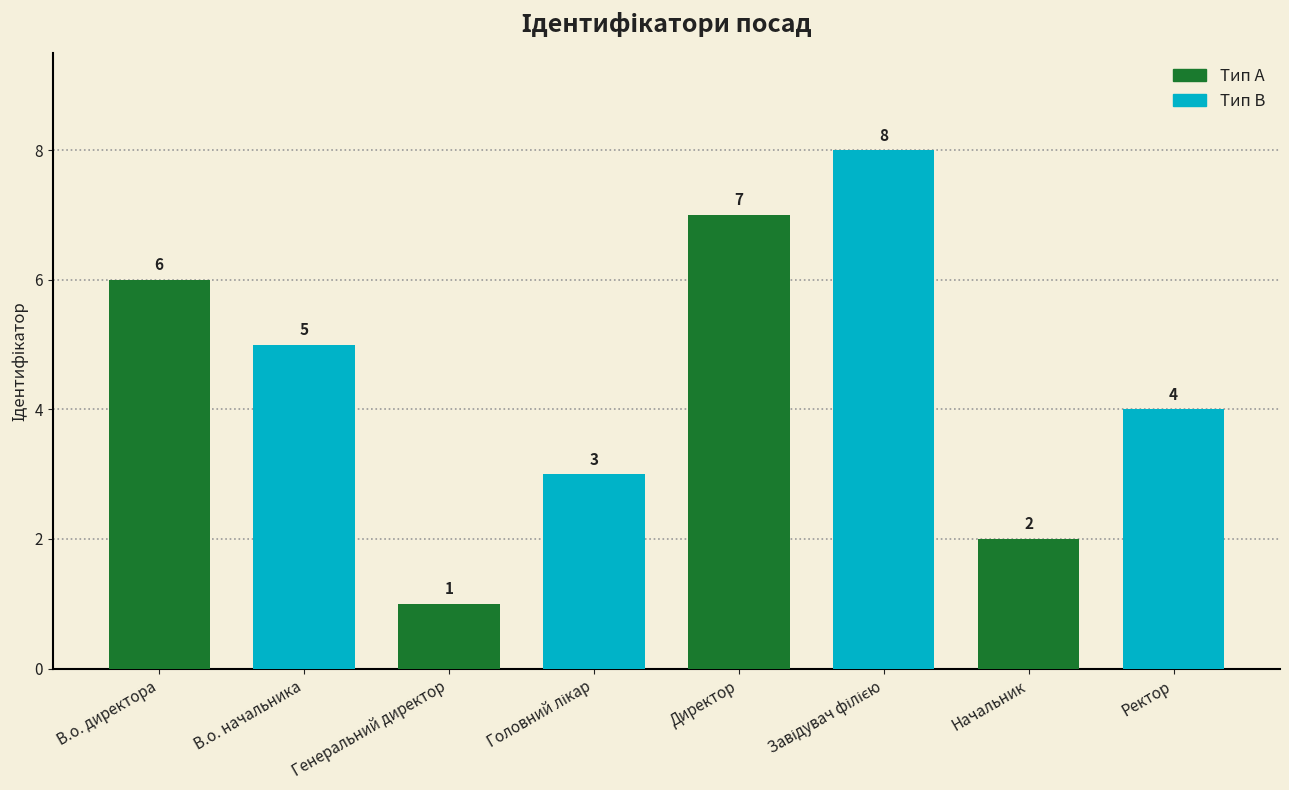

Between Директор and Начальник, which series saw the biggest shift?

Тип A